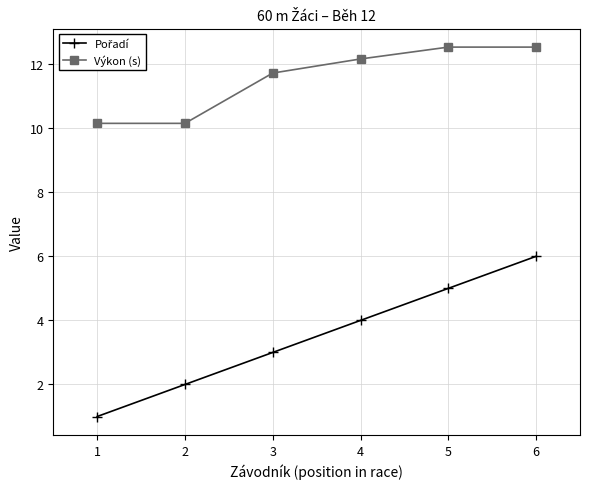

What is the maximum value for Výkon (s)?

12.5